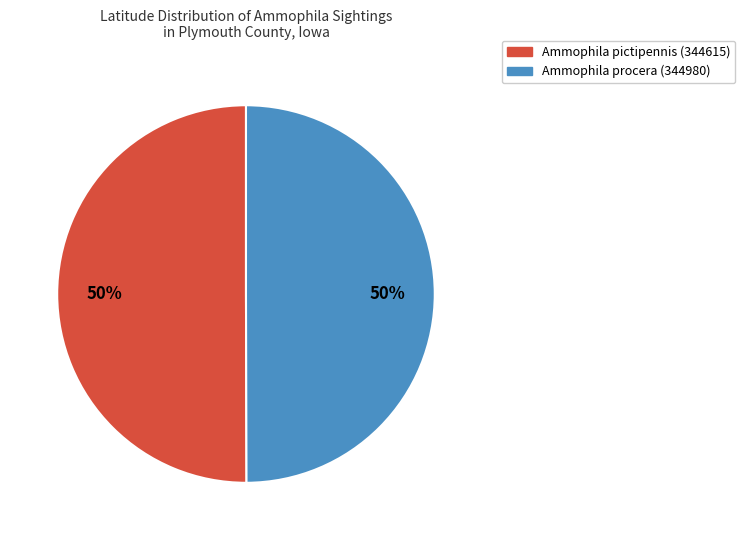

Combined, do Ammophila procera (344980) and Ammophila pictipennis (344615) account for over 50%?

Yes